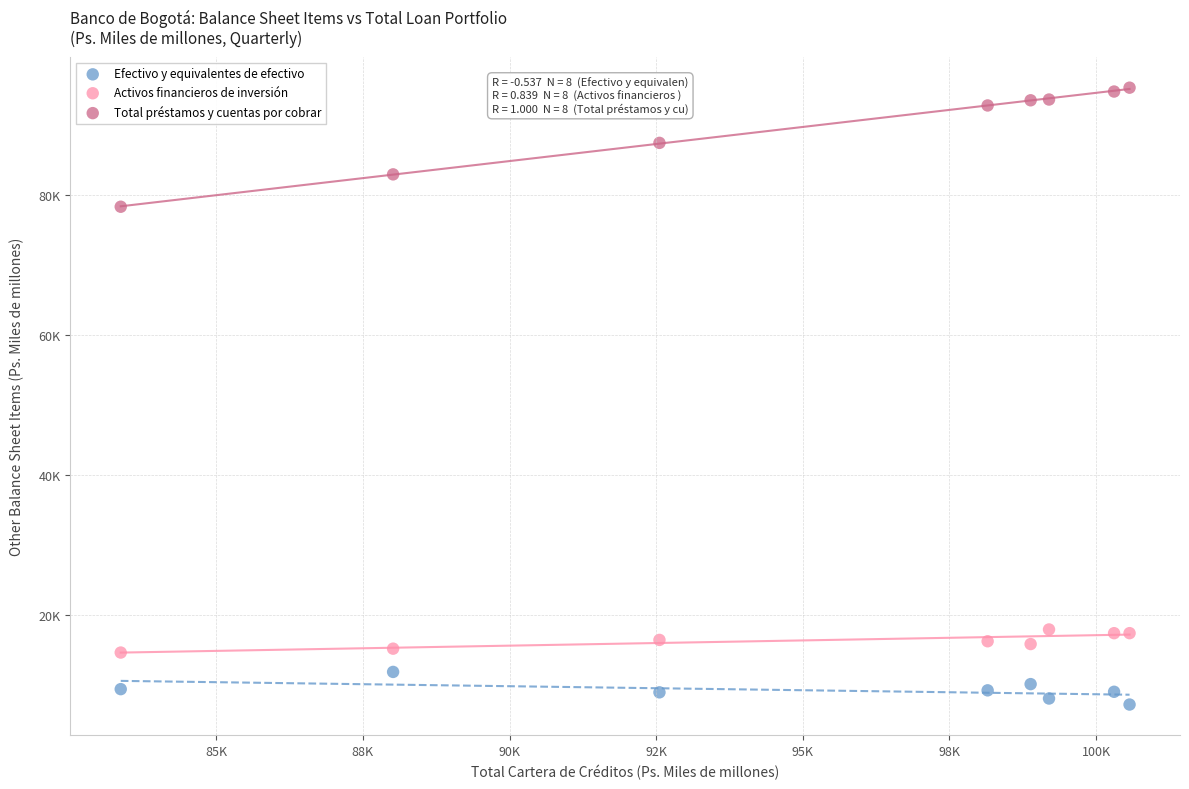

What are all the series names shown in the legend?

Efectivo y equivalentes de efectivo, Activos financieros de inversión, Total préstamos y cuentas por cobrar